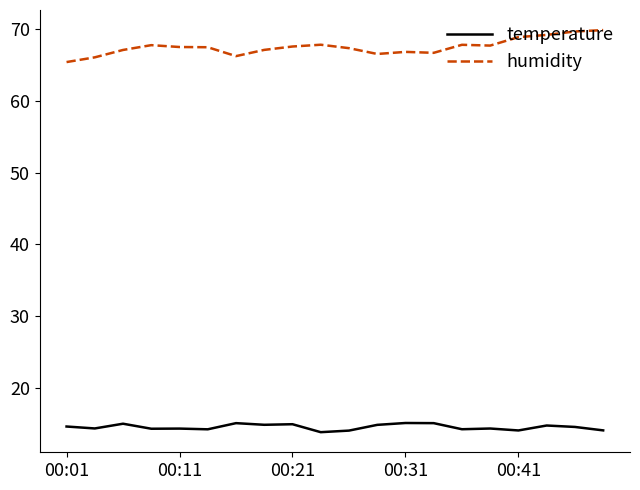

What is the difference between the maximum and minimum values in the temperature series?

1.3